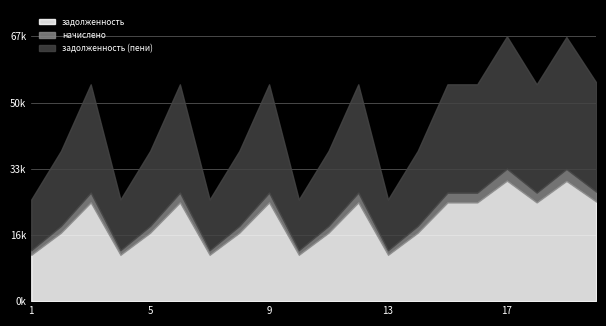

What is the value of the начислено point at the 12th from the left?

2503.8